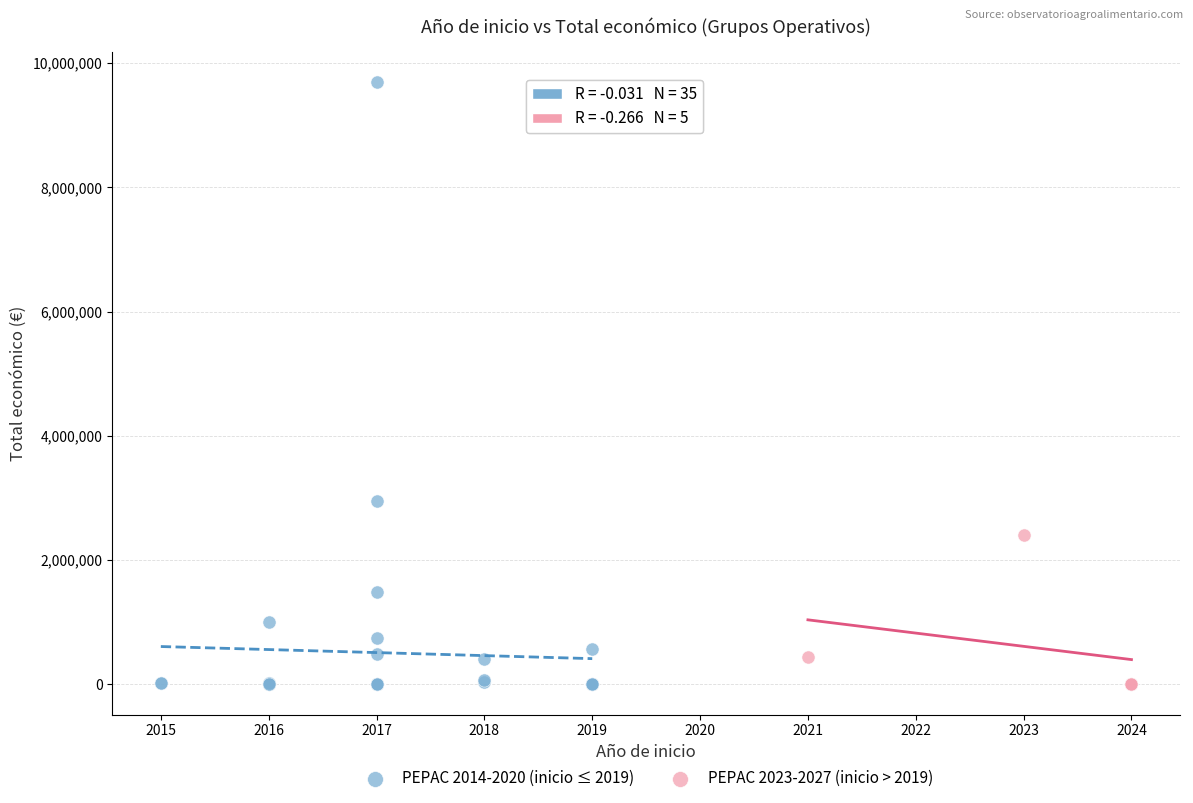

Which series has the widest spread of Y values?

PEPAC 2014-2020 (inicio ≤ 2019)